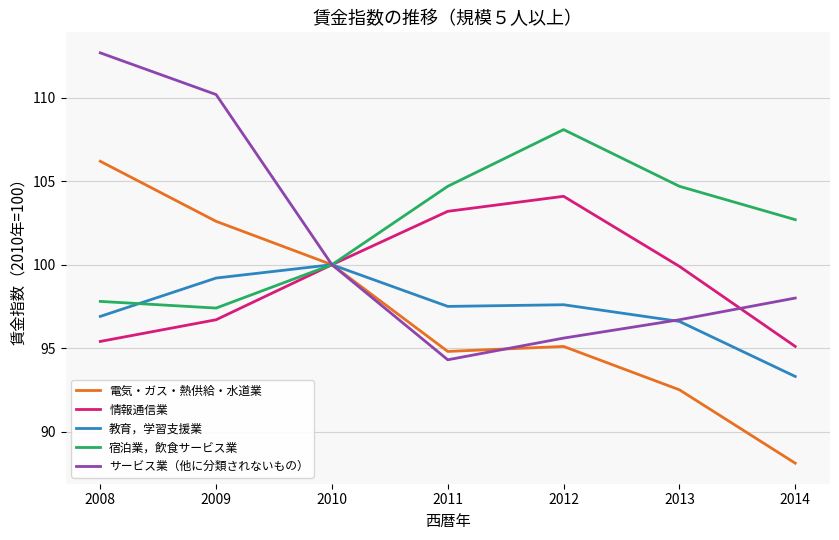

True or false: 情報通信業 has more than 2 points higher than both neighbors.

False